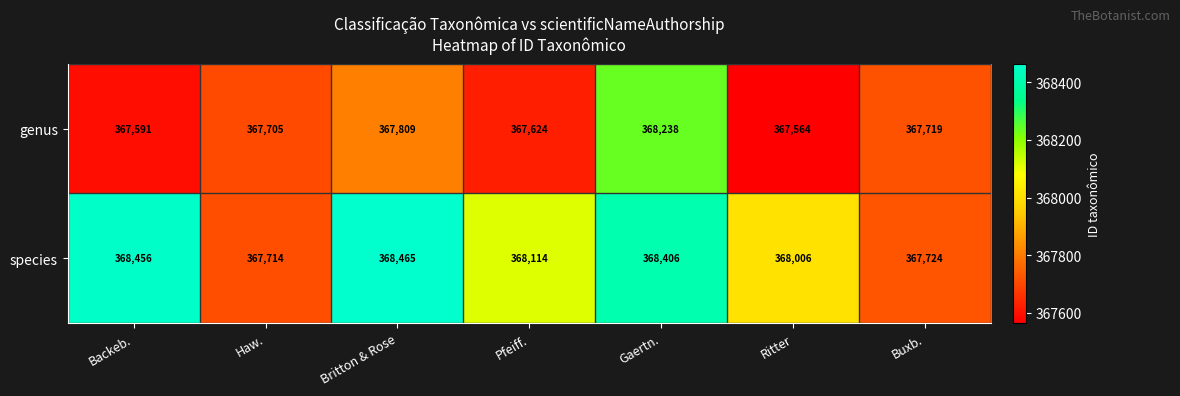

Which series has the widest spread of values?

species